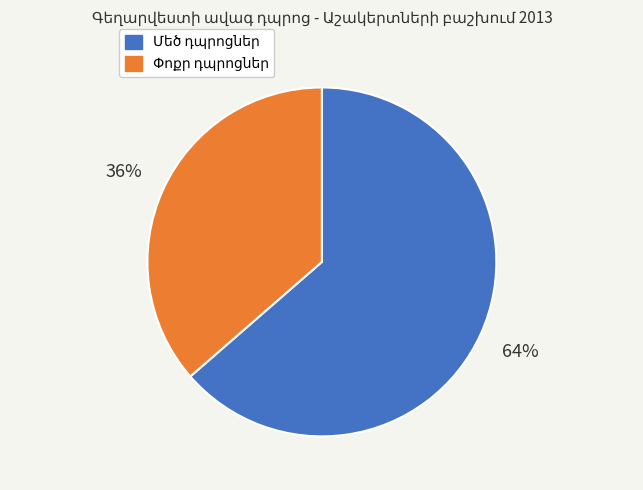

To the nearest percent, what is the average slice percentage?

50%